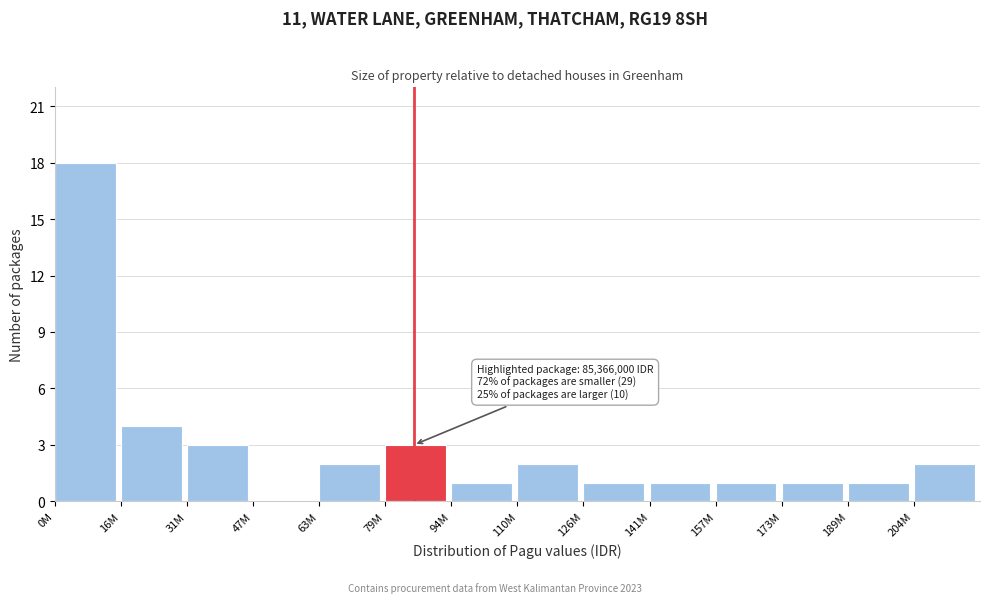

Reading left to right, transcribe all the data shown in this chart.

0M=18	16M=4	31M=3	47M=0	63M=2	79M=3	94M=1	110M=2	126M=1	141M=1	157M=1	173M=1	189M=1	204M=2